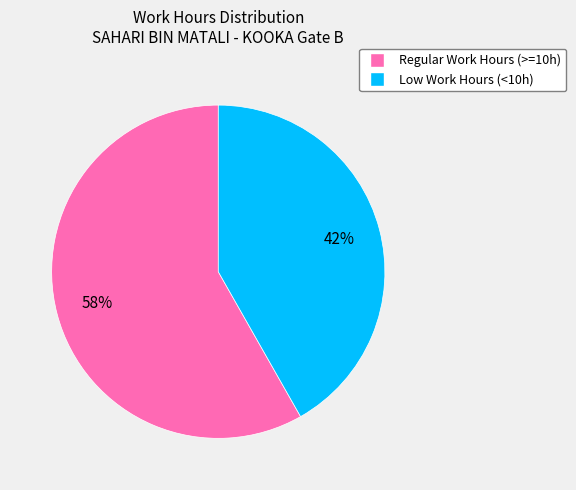

Approximately how many times larger is the value at Regular Work Hours (>=10h) compared to Low Work Hours (<10h)?

1.4